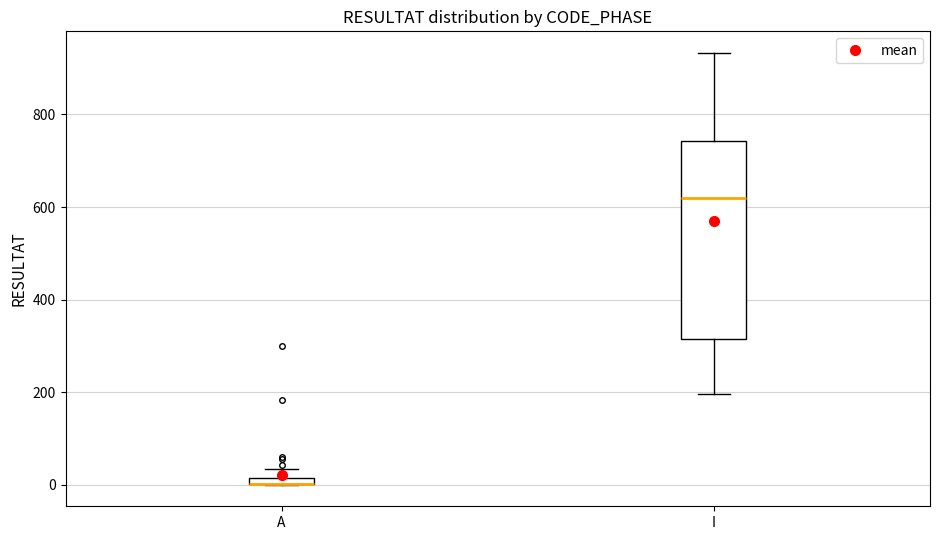

Where is the upper edge of the box for A on the y-axis? The values are not printed on the chart, so give them approximately, as read against the axis.

20